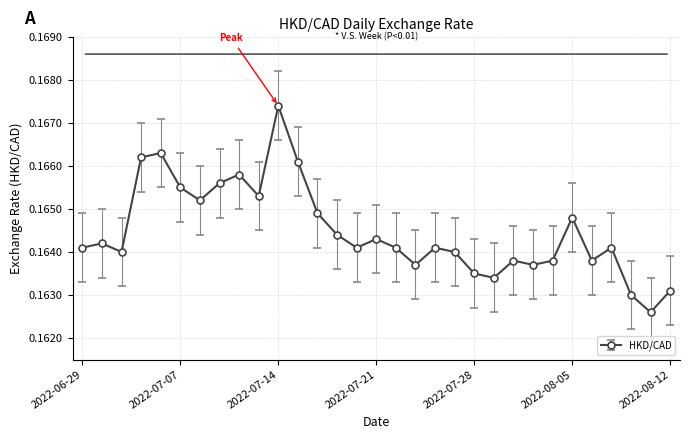

Is this an area chart (filled region under the line)?

No